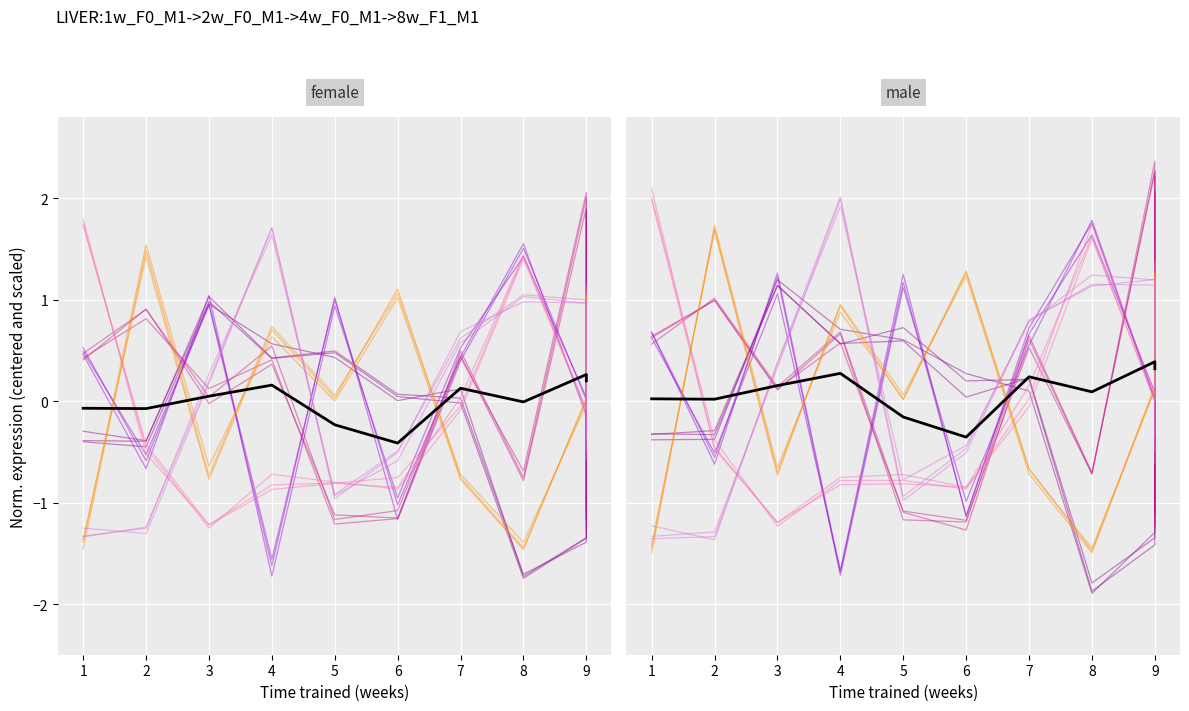

True or false: mean has more than 1 interior local peaks.

True